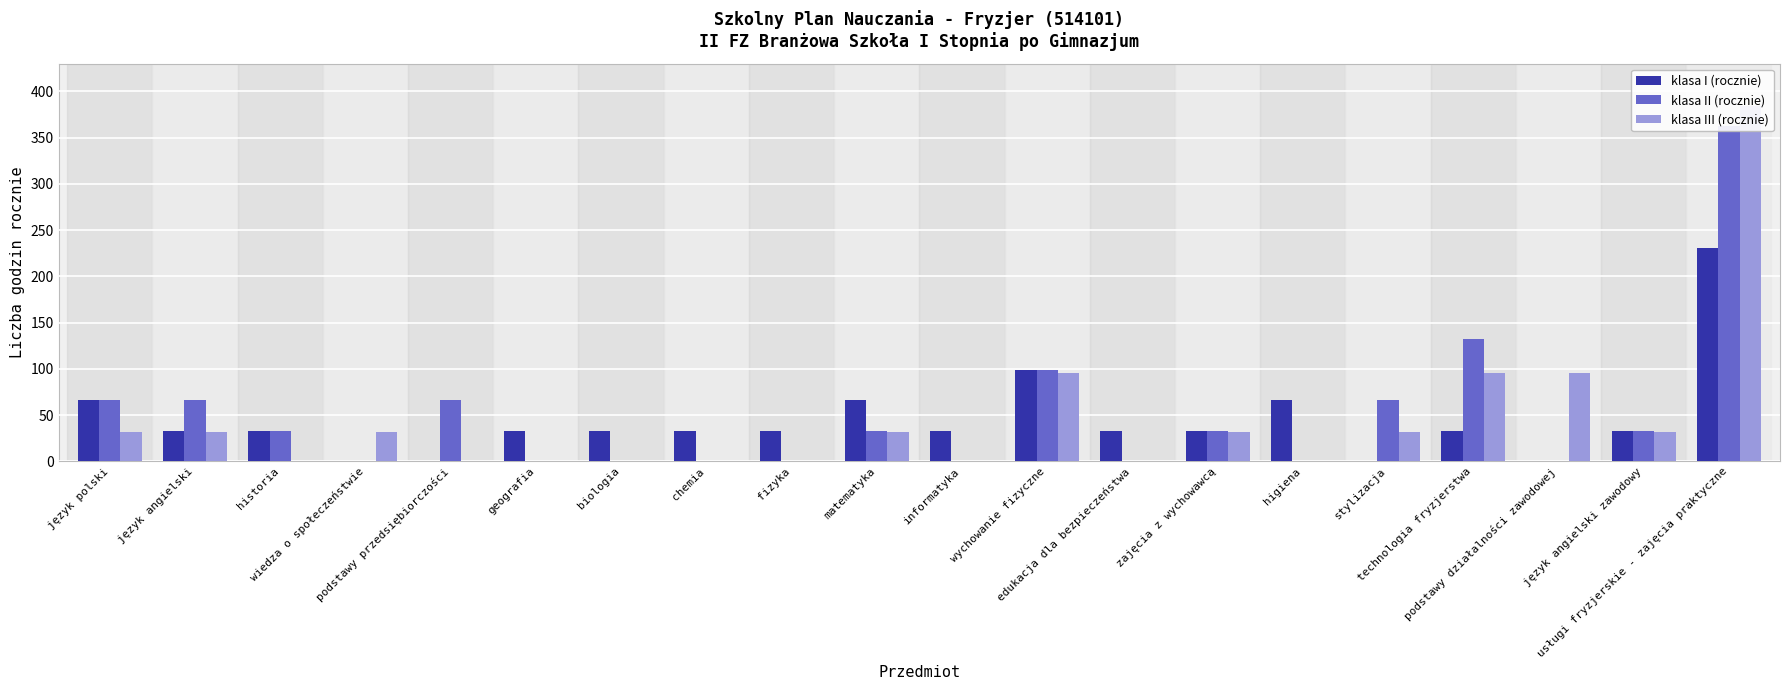

Rank the series by their maximum value, from highest to lowest.

klasa III (rocznie), klasa II (rocznie), klasa I (rocznie)